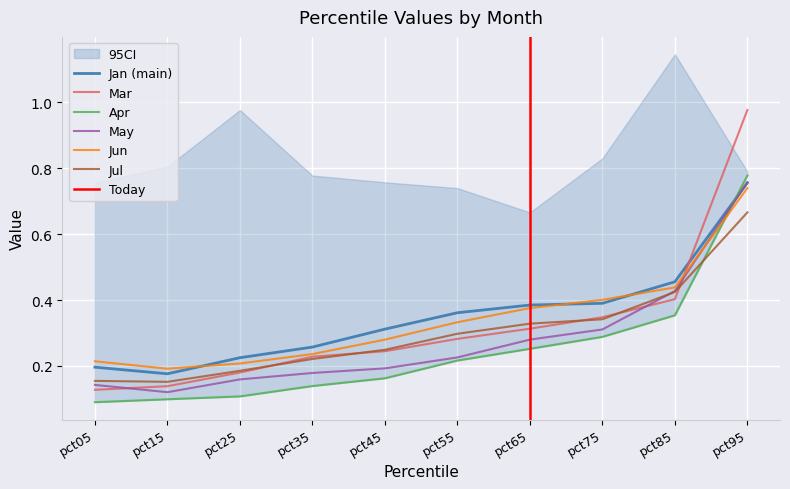

What is the highest value of the May series?

0.8